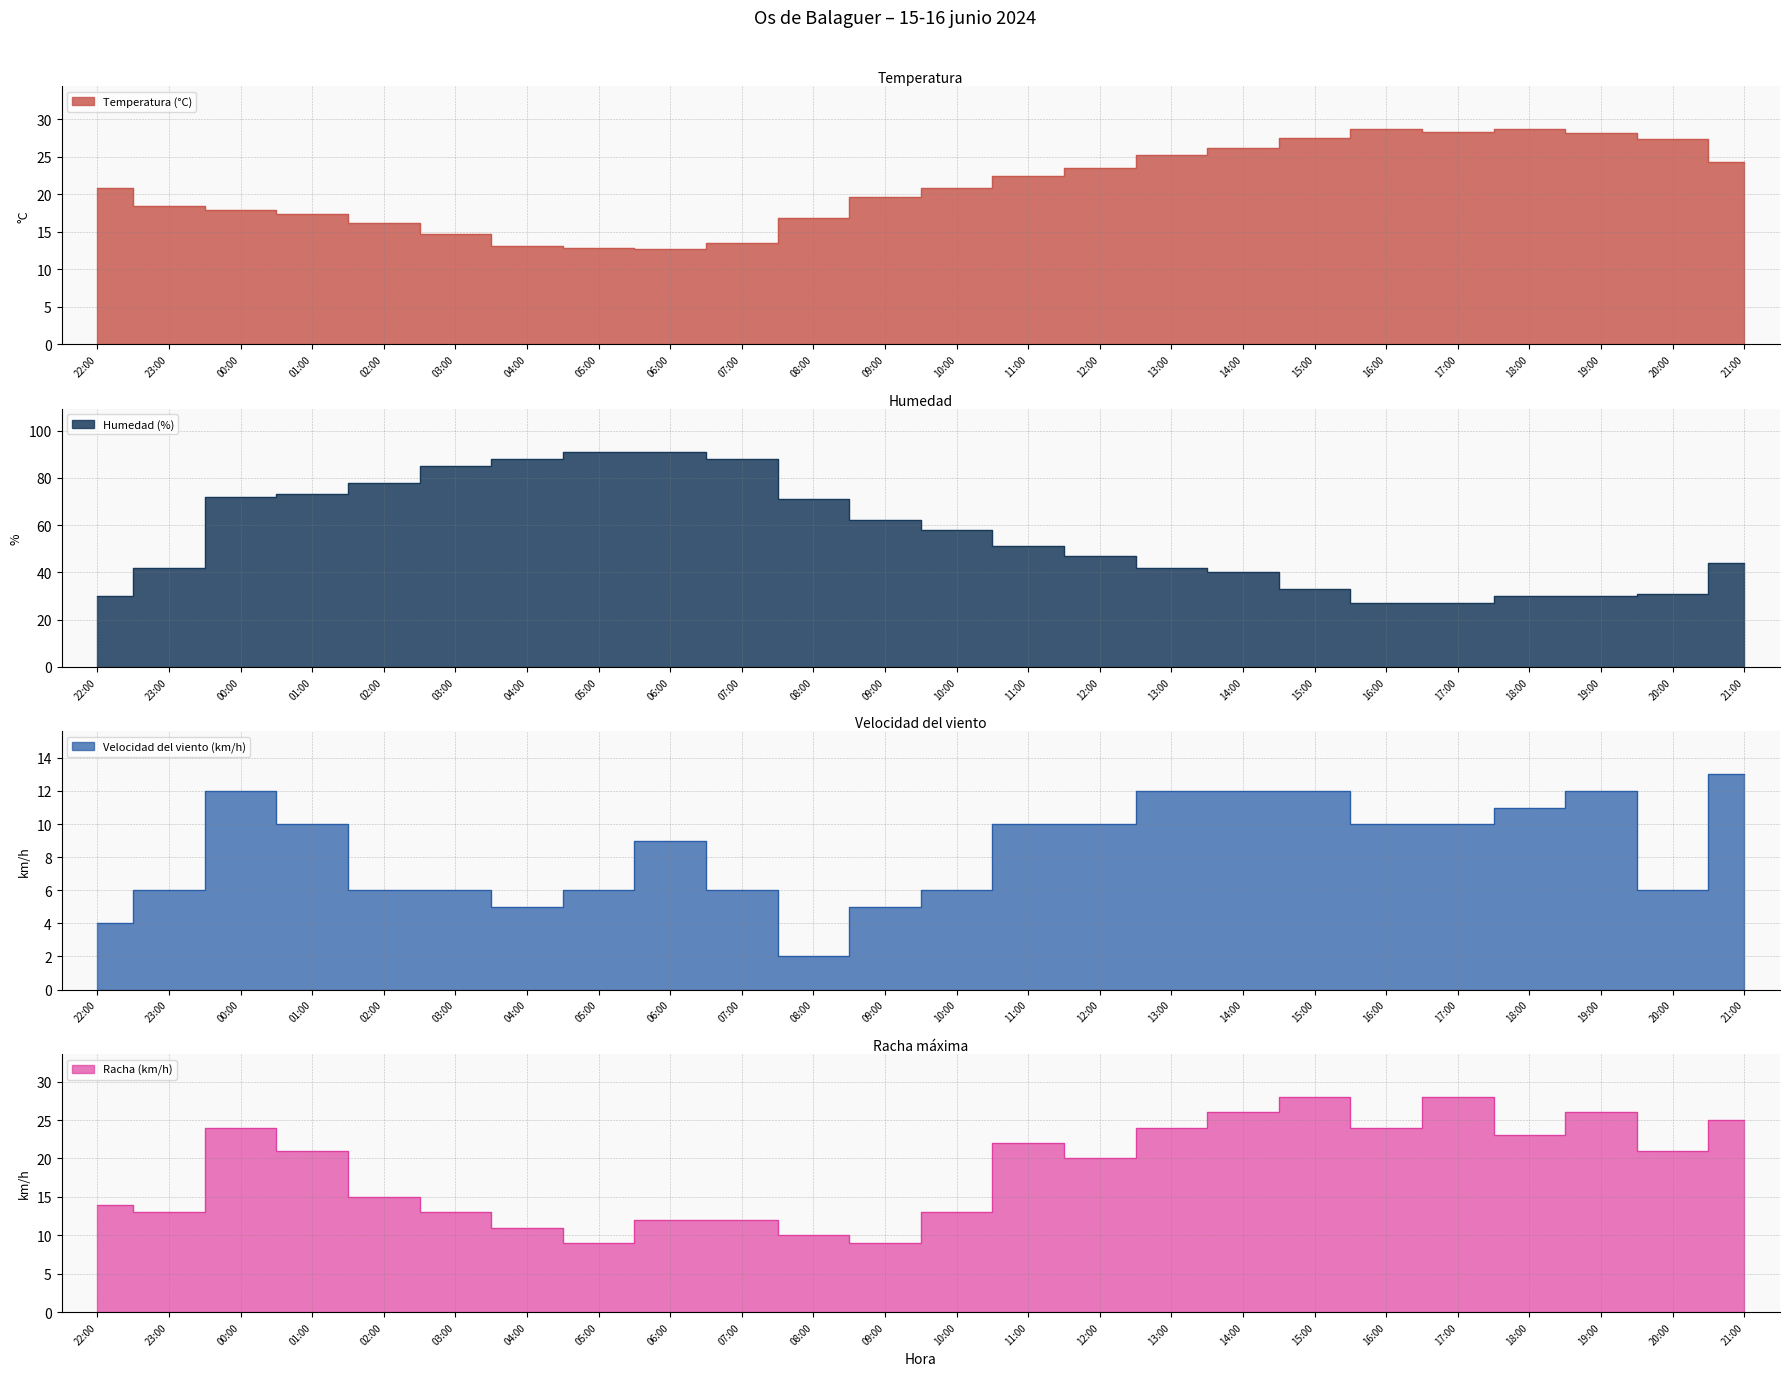

Read the Velocidad del viento (km/h) value at 23:00.

6.0